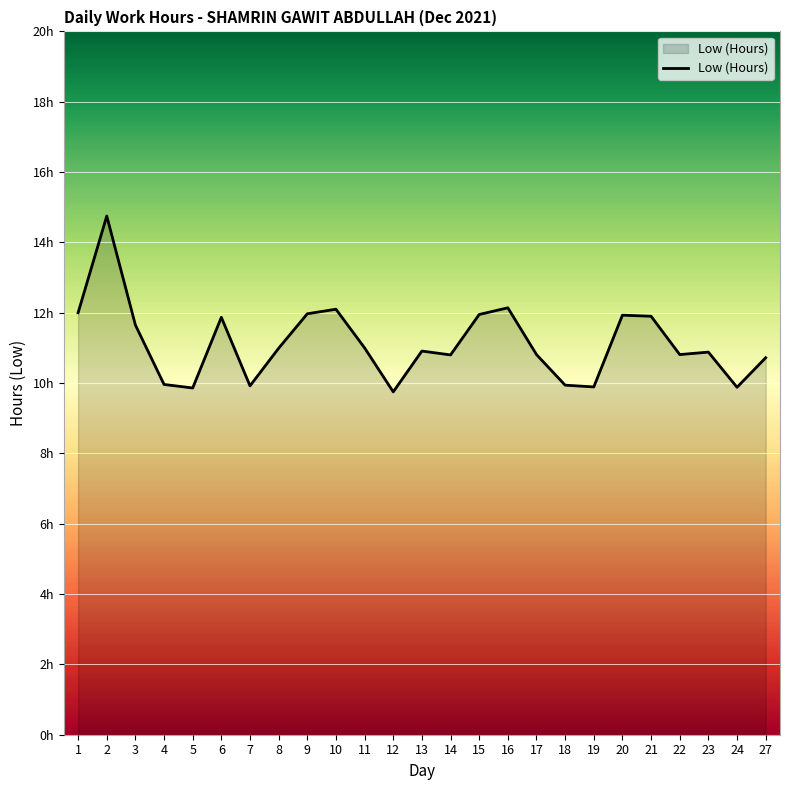

Is this an area chart (filled region under the line)?

Yes